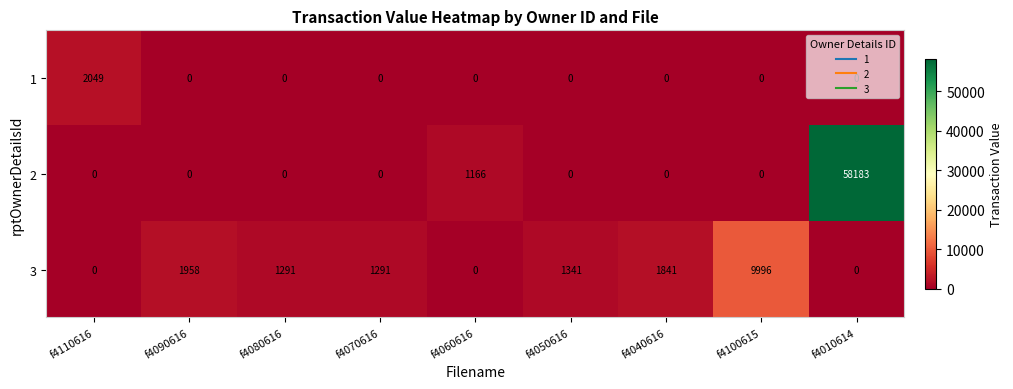

What is the total value across all series at f4060616?

1166